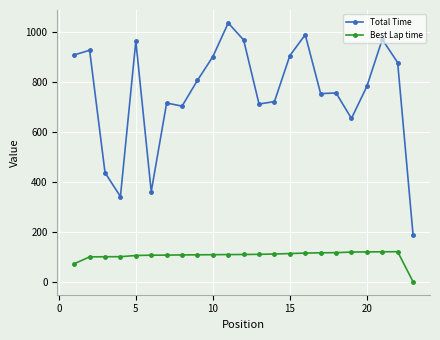

What is the difference between the maximum and minimum values in the Total Time series?

847.1